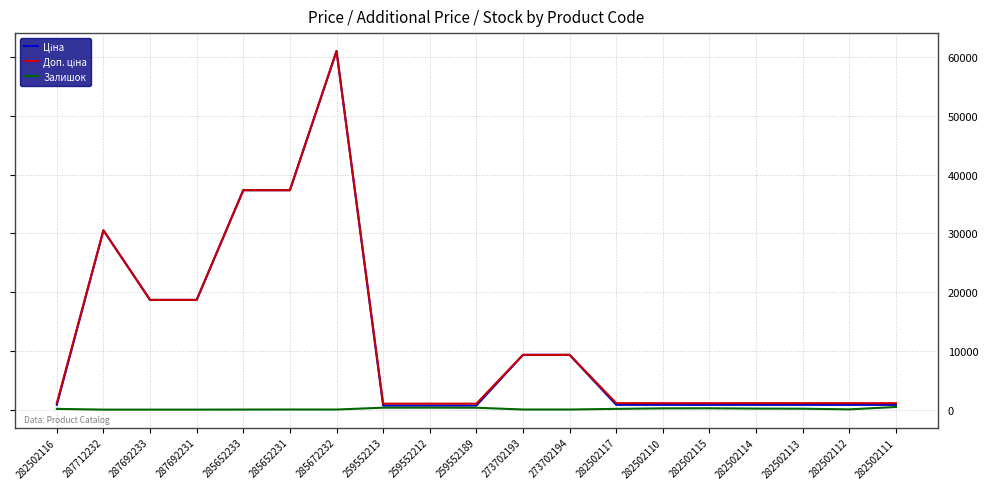

At which category is the sum across all series the highest?

285672232